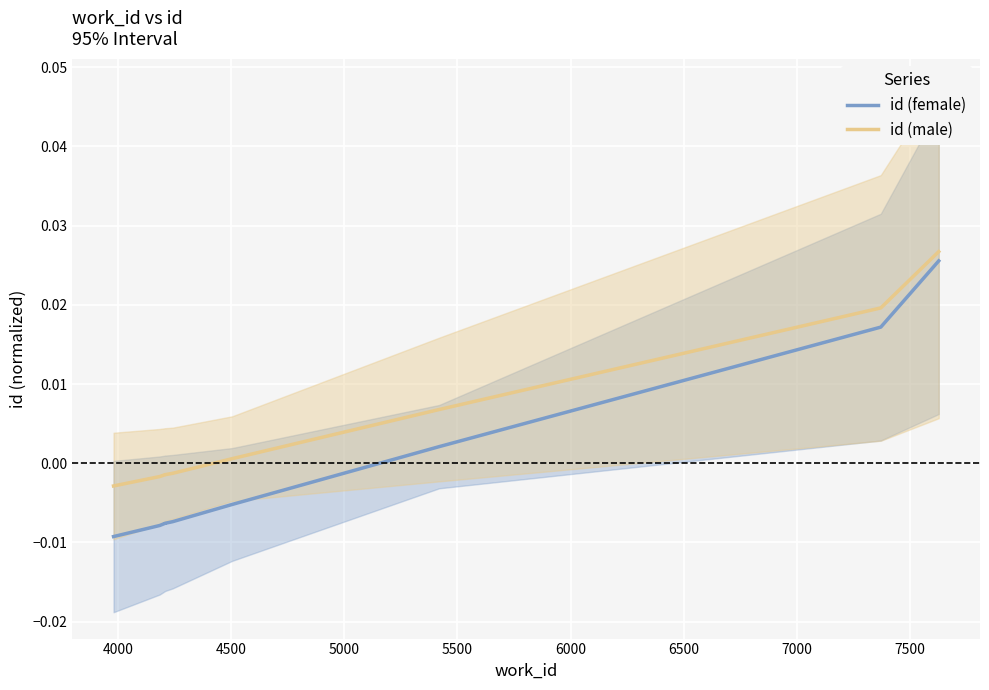

True or false: id (female) and id (male) cross at least once.

False